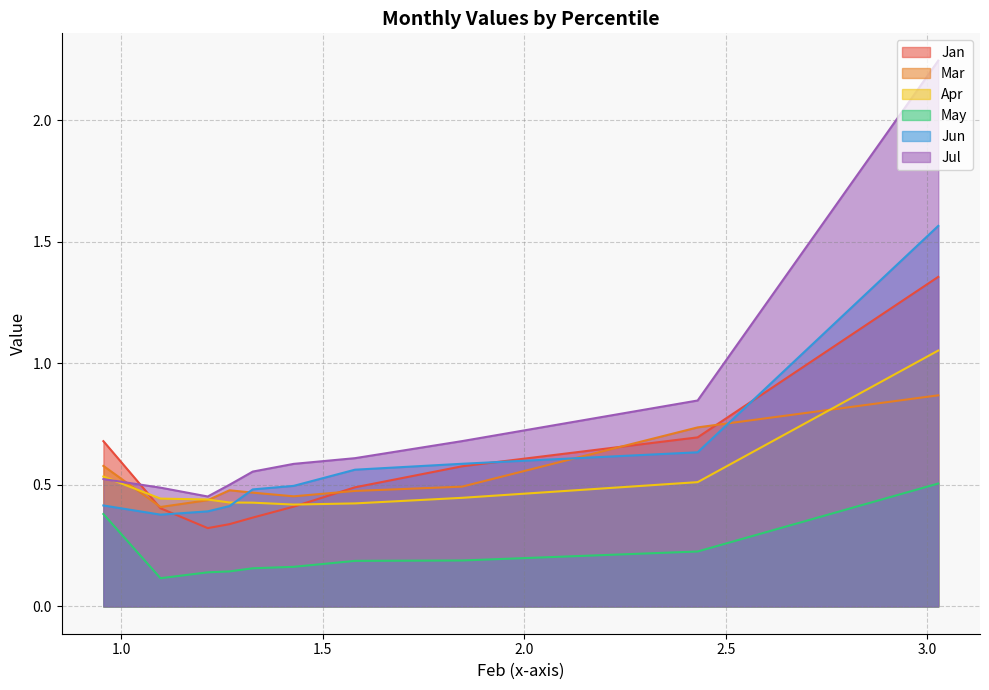

Count the number of data series in this chart.

6